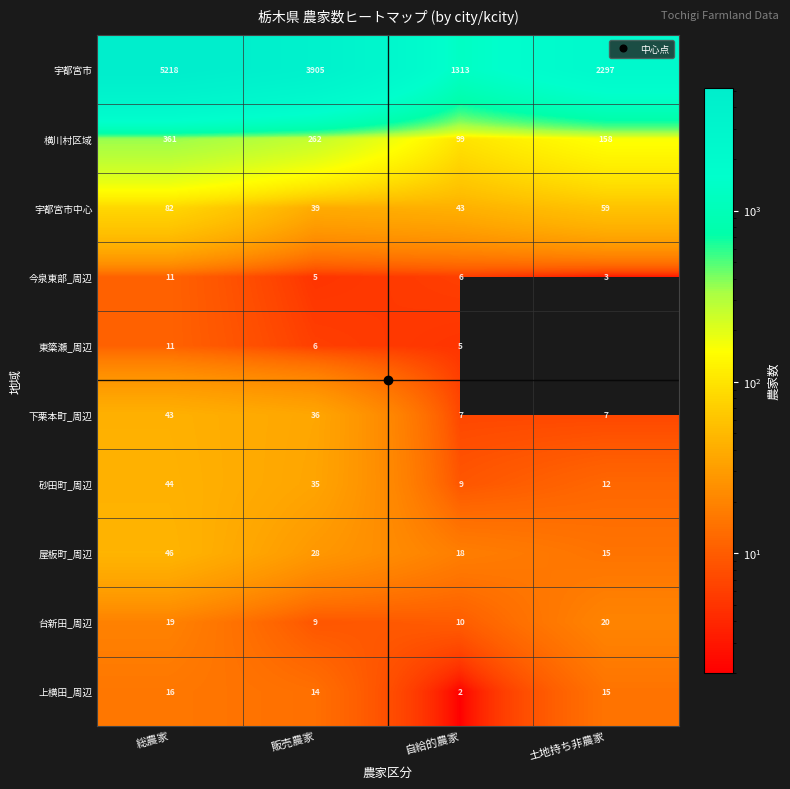

Between 販売農家 and 総農家, which is larger?

総農家